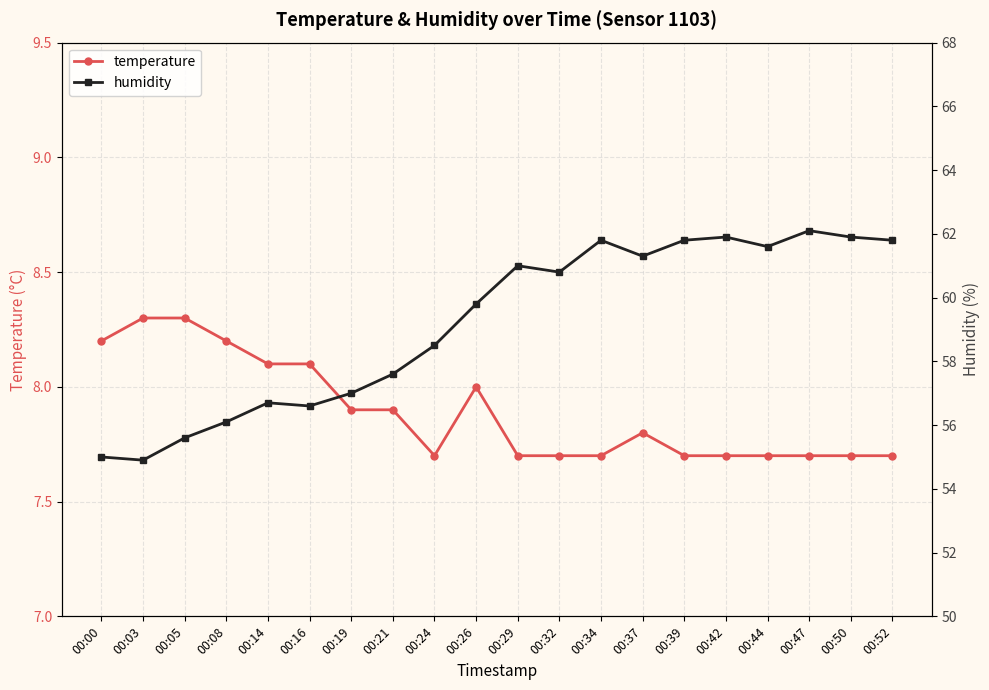

What is the spread (max minus min) of values at 00:03?

46.6